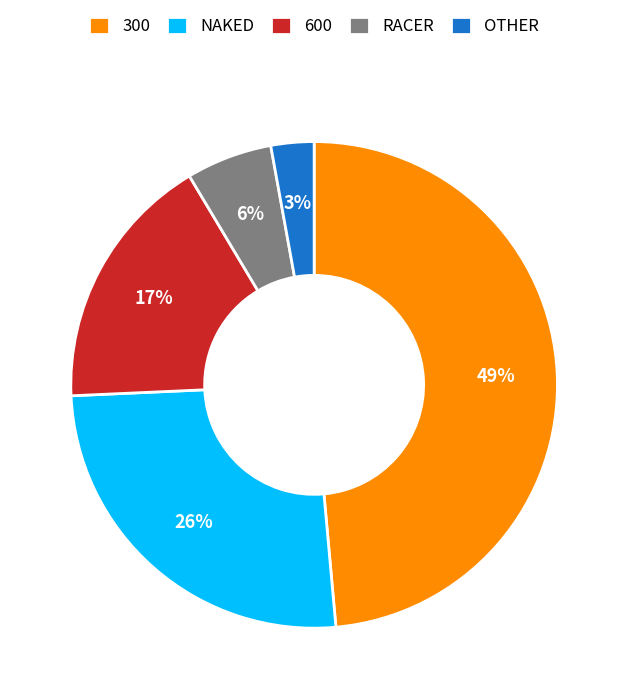

What is the largest slice in the pie chart?

300